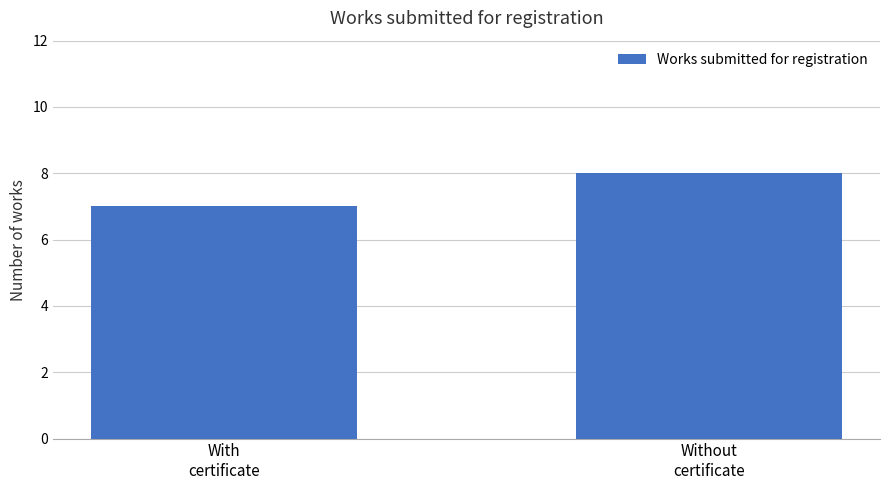

Reading right to left, extract all data points from this chart.

8	7